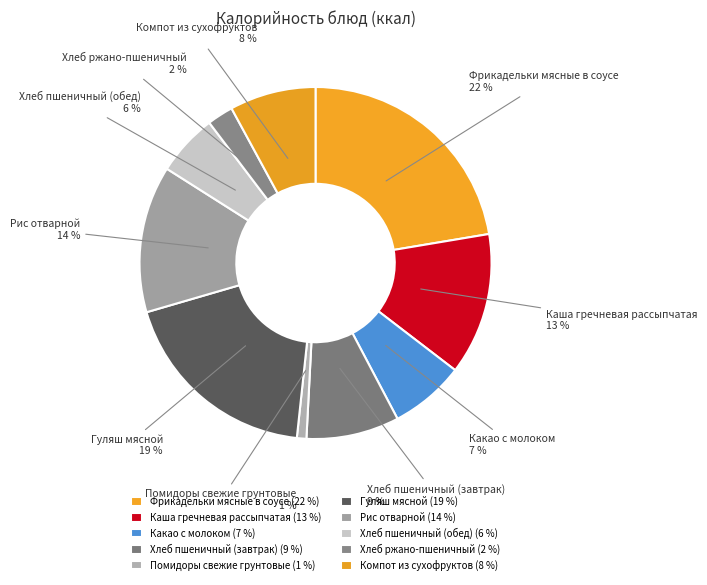

Does Помидоры свежие грунтовые account for over 50% of the chart?

No